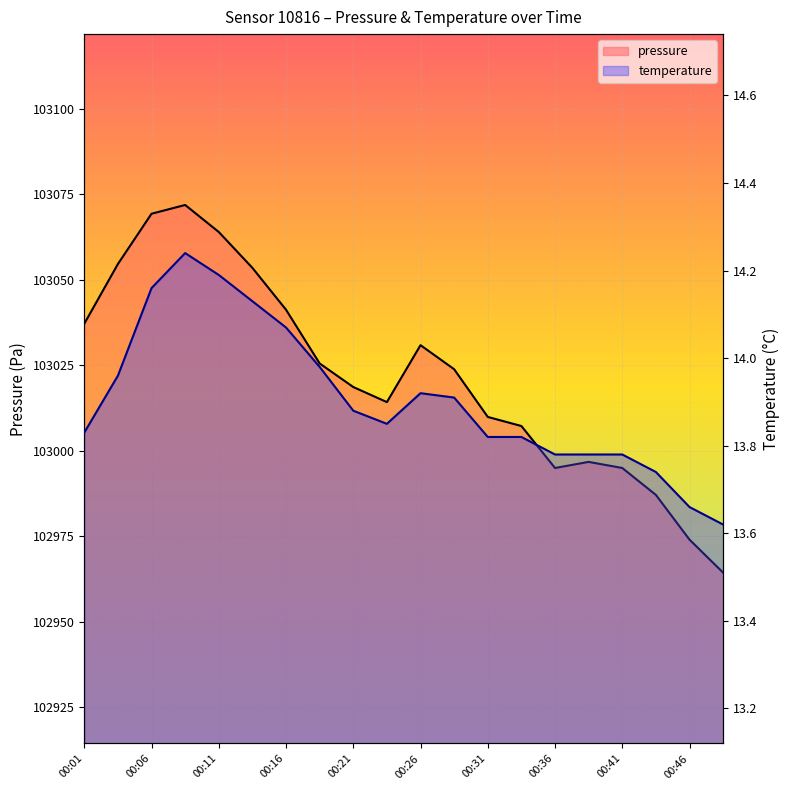

Reading left to right, transcribe all the data shown in this chart.

pressure: 103037.2	103054.6	103069.3	103071.9	103064.0	103053.5	103041.2	103025.5	103018.6	103014.2	103030.9	103023.8	103009.9	103007.2	102994.9	102996.7	102994.9	102987.1	102974.0	102964.3
temperature: 13.8	14.0	14.2	14.2	14.2	14.1	14.1	14.0	13.9	13.8	13.9	13.9	13.8	13.8	13.8	13.8	13.8	13.7	13.7	13.6